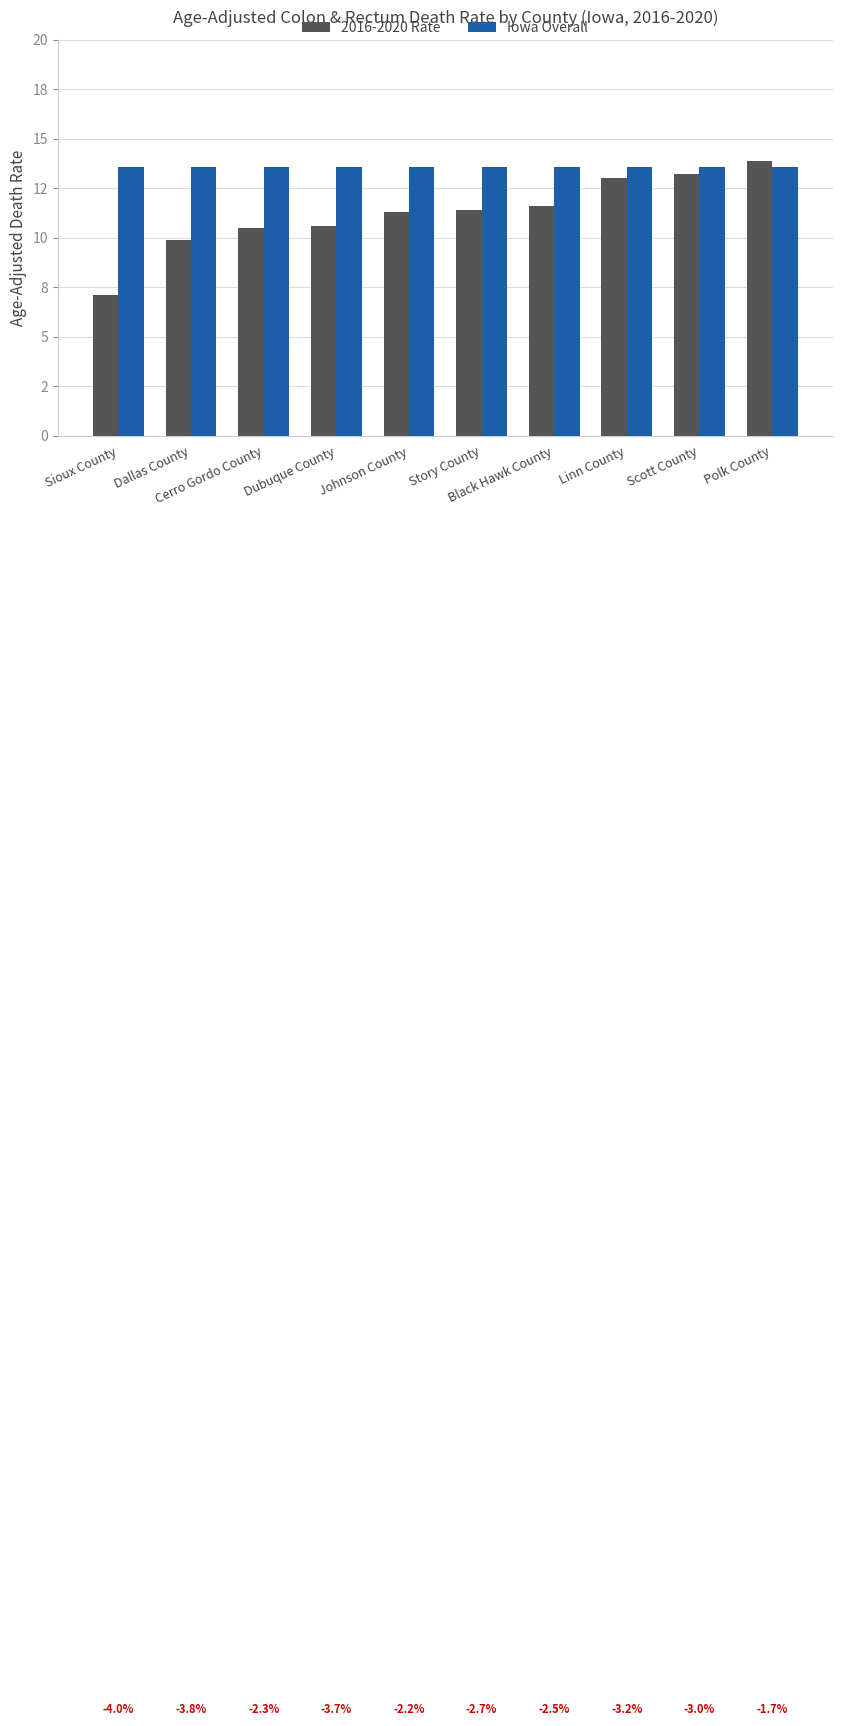

Which has a higher value, Scott County or Dubuque County?

Scott County